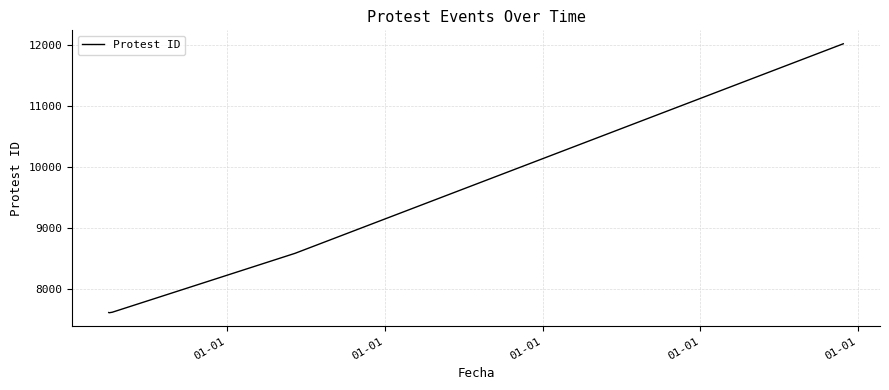

What is the difference between the second highest and second lowest values?

970